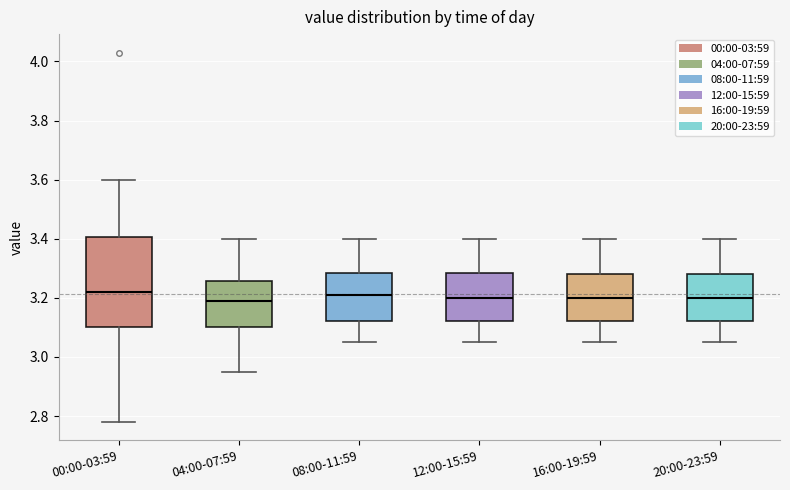

Reading left to right, transcribe this box plot: for each box, give where its median line is, the range the box spans, and where its two whiskers end, as read against the y-axis. The values are not printed on the chart, so give them approximately, as read against the axis.

00:00-03:59: median 3.22, box 3.10 to 3.40, whiskers 2.78 to 3.60
04:00-07:59: median 3.20, box 3.10 to 3.26, whiskers 2.96 to 3.40
08:00-11:59: median 3.22, box 3.12 to 3.28, whiskers 3.06 to 3.40
12:00-15:59: median 3.20, box 3.12 to 3.28, whiskers 3.06 to 3.40
16:00-19:59: median 3.20, box 3.12 to 3.28, whiskers 3.06 to 3.40
20:00-23:59: median 3.20, box 3.12 to 3.28, whiskers 3.06 to 3.40